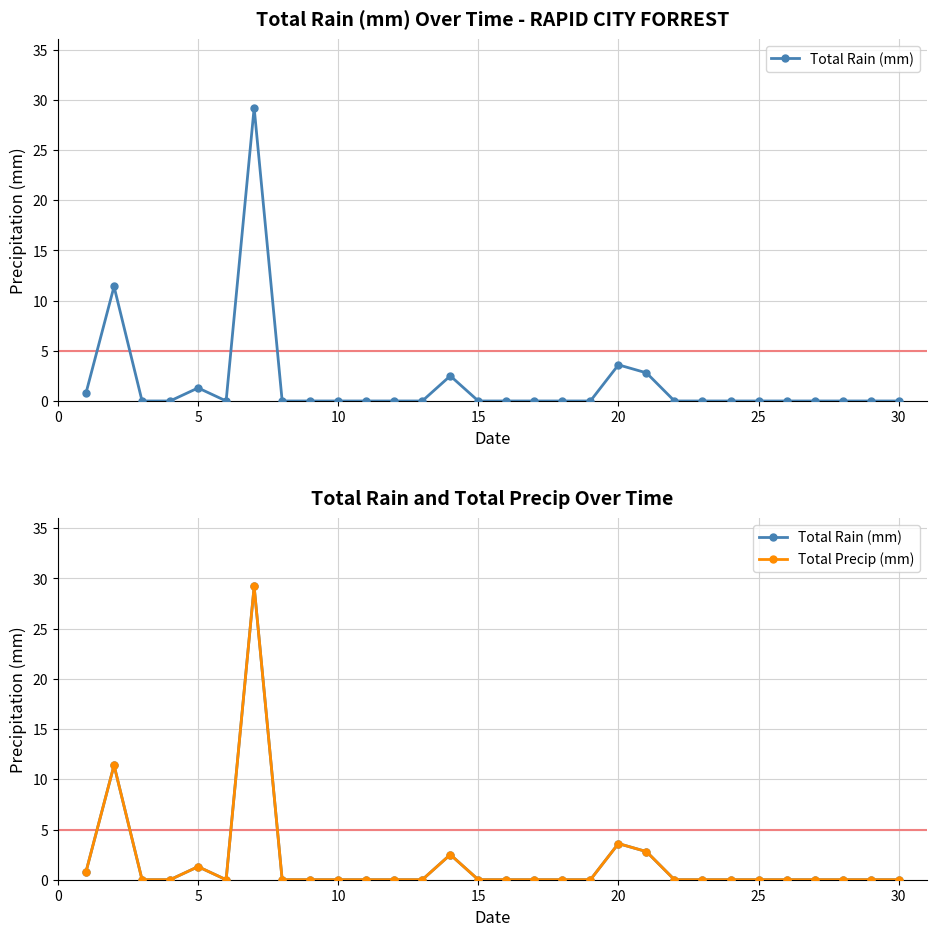

In Total Rain (mm), how many points are lower than both neighbors (excluding endpoints)?

1